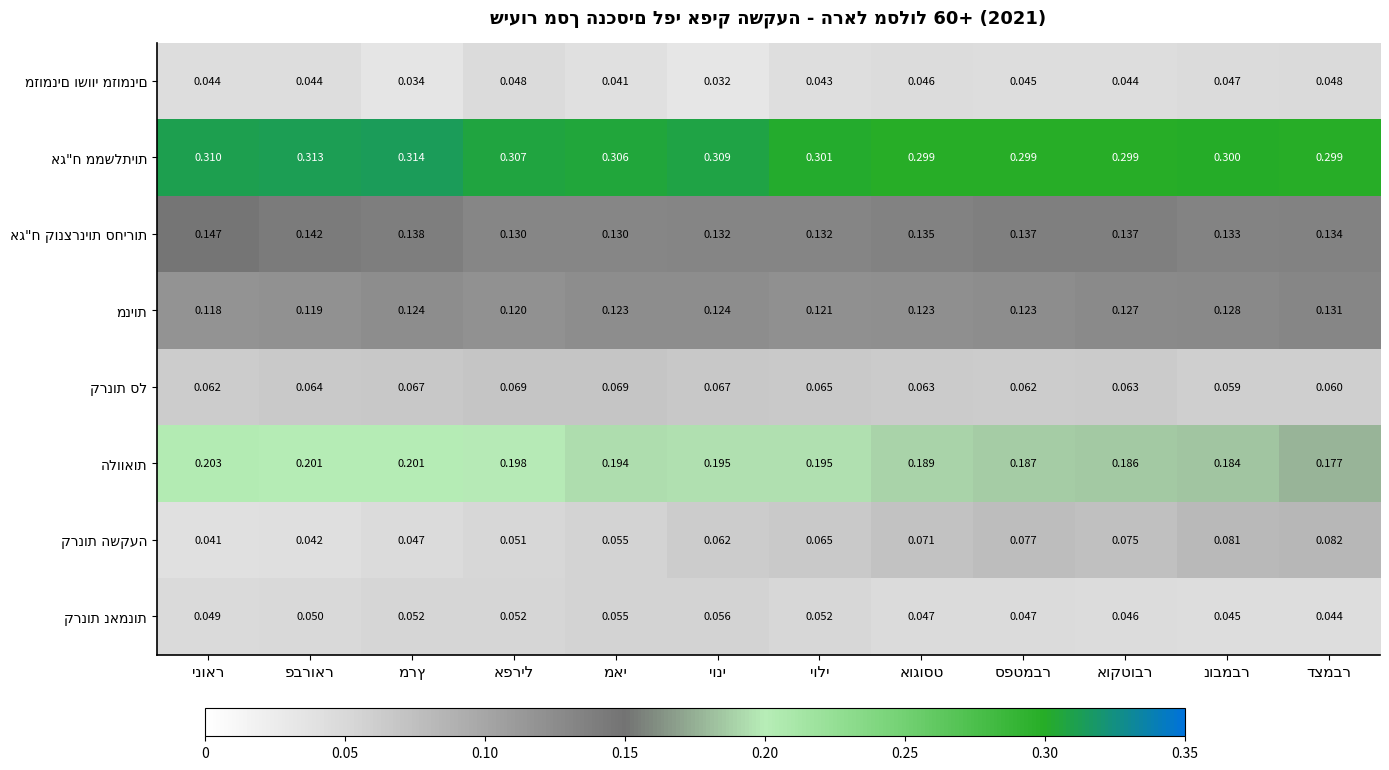

Which series changed the most between ינואר and מאי?

אג"ח קונצרניות סחירות